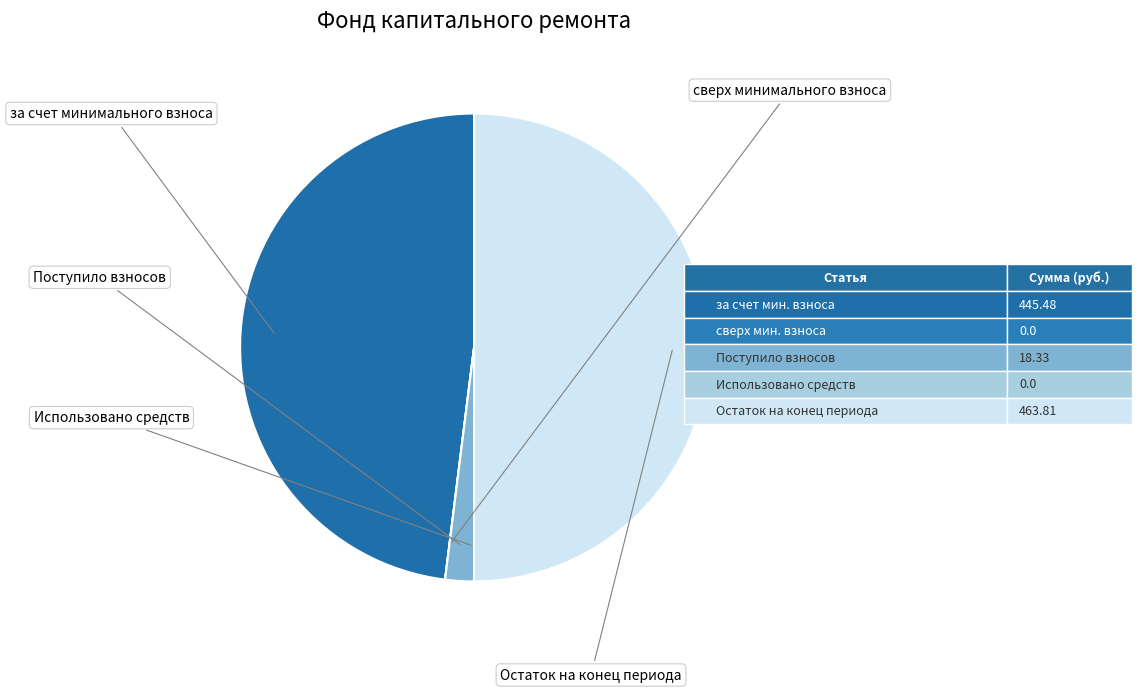

To the nearest percent, what portion does за счет минимального взноса represent?

48%